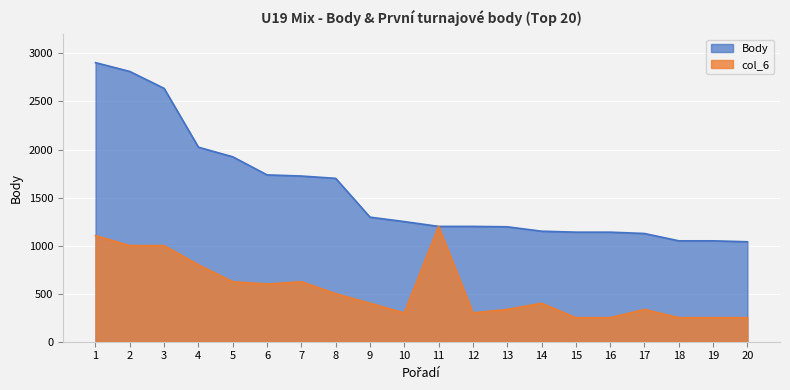

What are all the series names shown in the legend?

Body, col_6